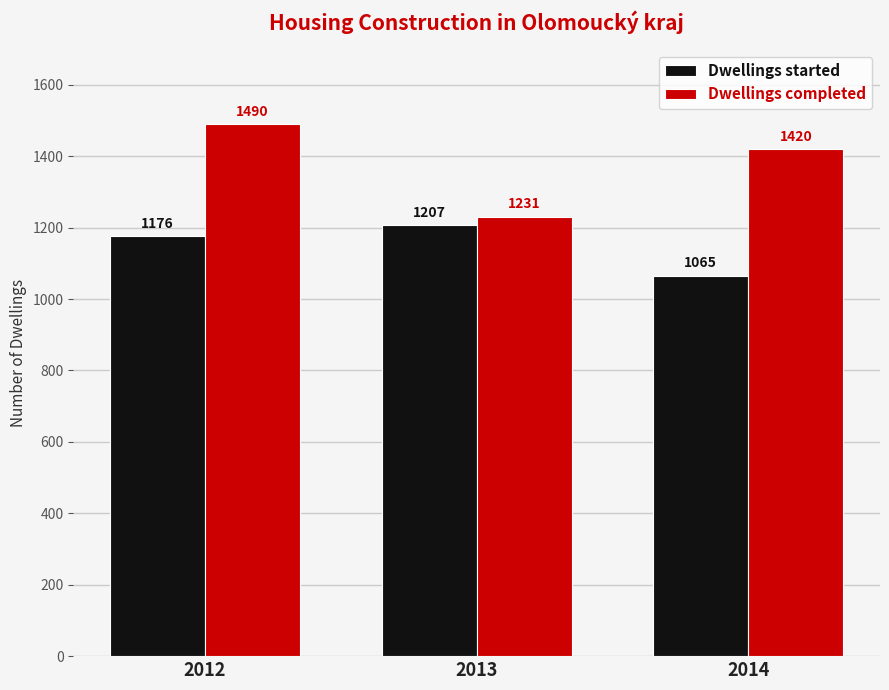

What is the value of the Dwellings completed bar at the 2nd from the left?

1231